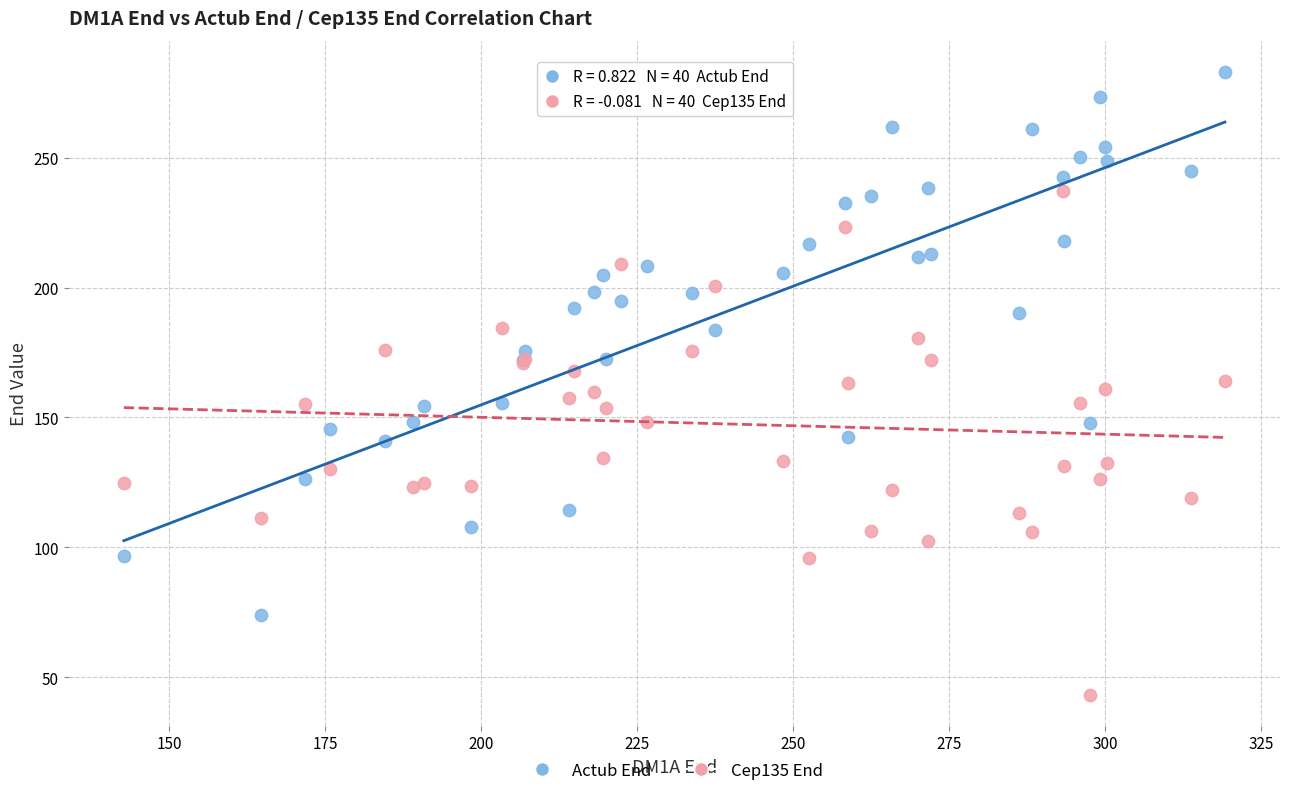

Which series has the widest spread of Y values?

Actub End